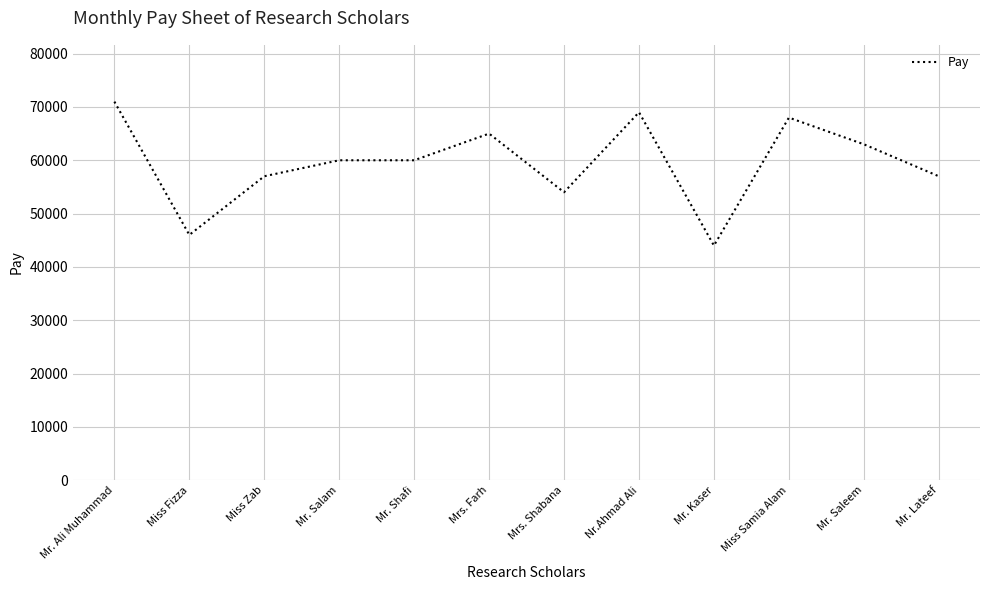

What is the difference between the second highest and second lowest values?

23000